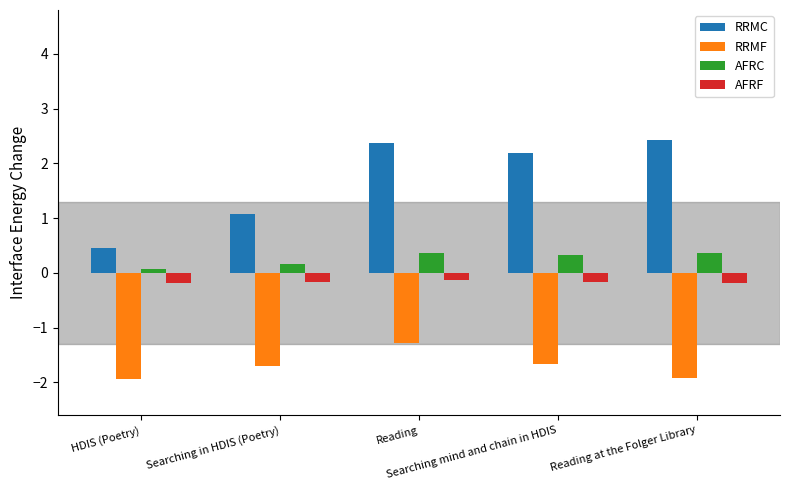

What is the label of the 4th bar from the left?

Searching mind and chain in HDIS